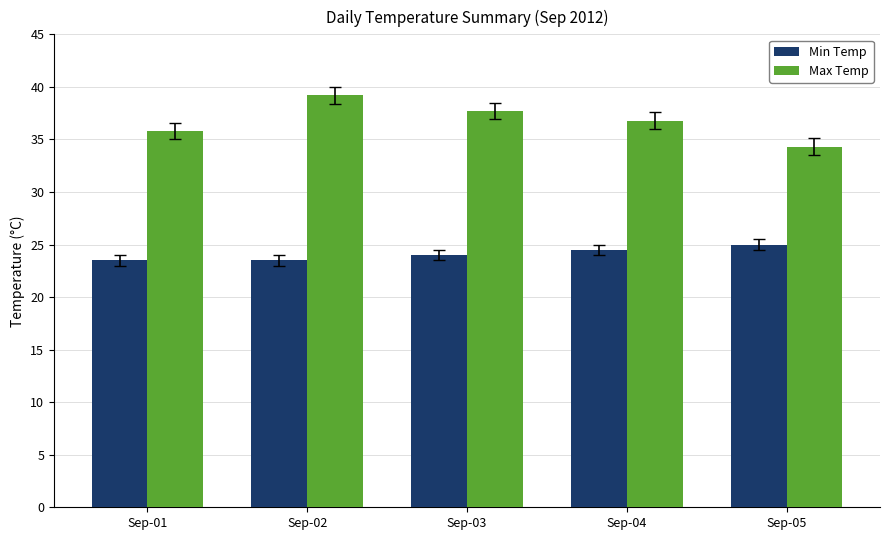

How many bars are there in total?

10